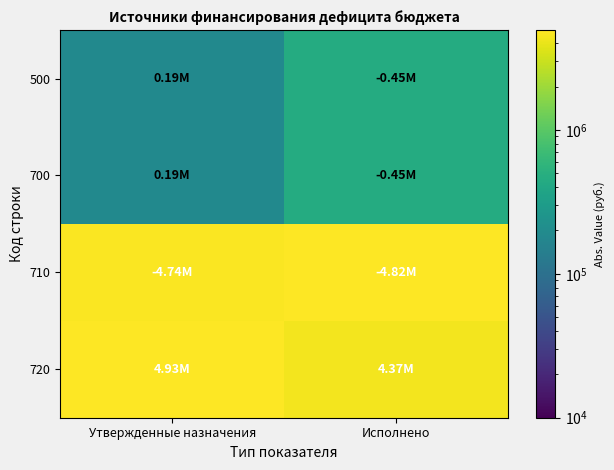

What is the maximum value shown in the chart?

4928921.0